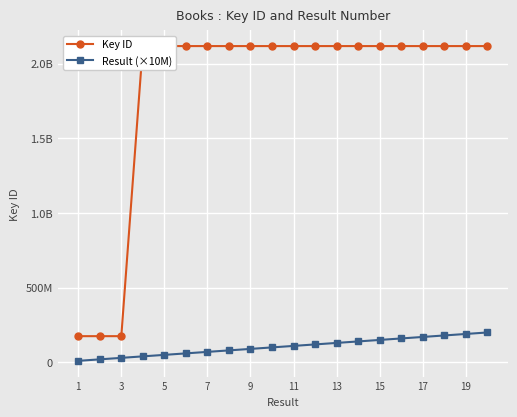

What are all the series names shown in the legend?

Key ID, Result (×10M)